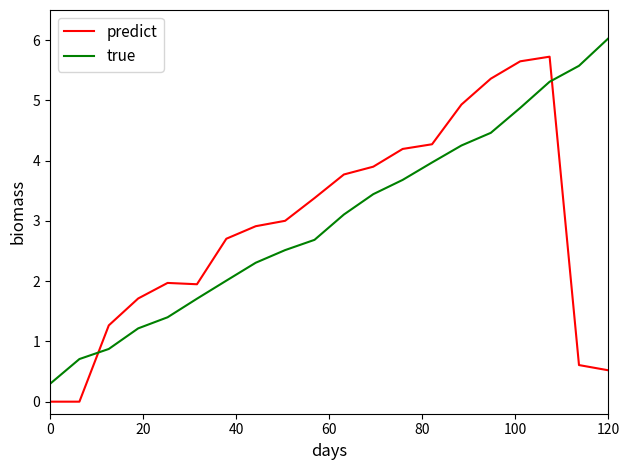

How many values in the true series exceed 3?

10